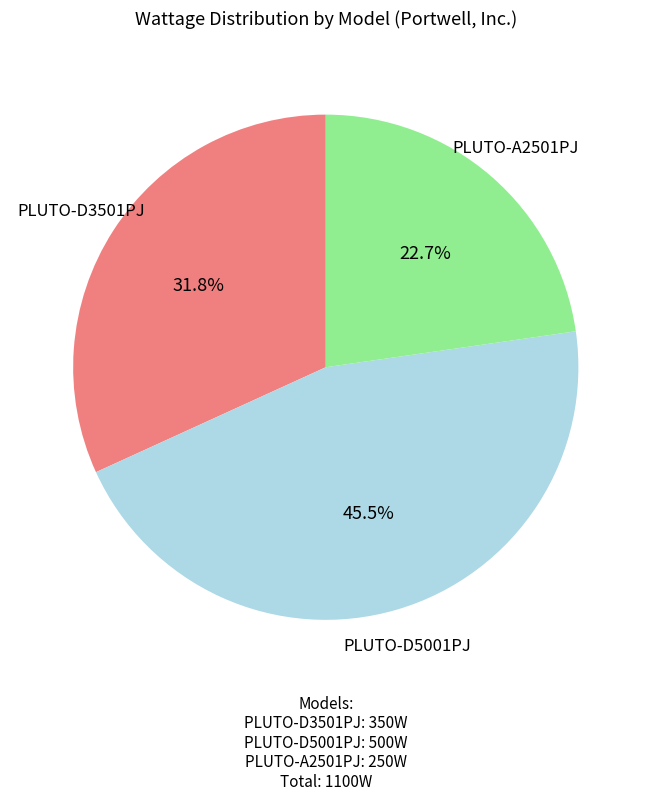

Does any single category account for the majority?

No